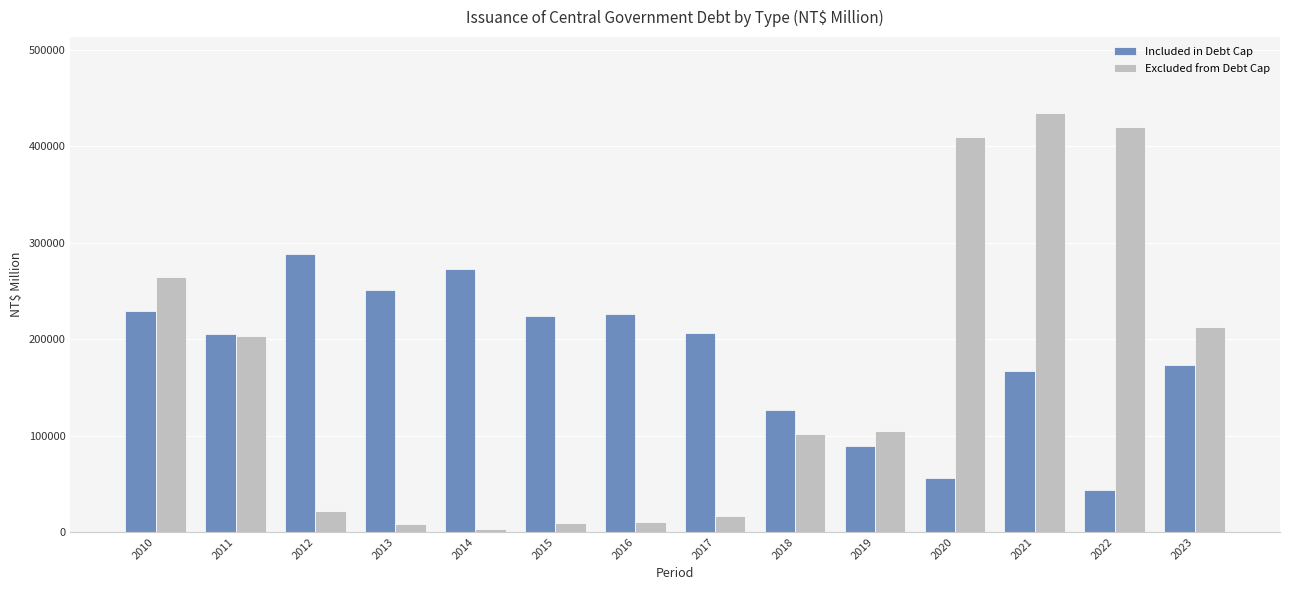

Is it true that Included in Debt Cap equals 282704 at 2021?

False